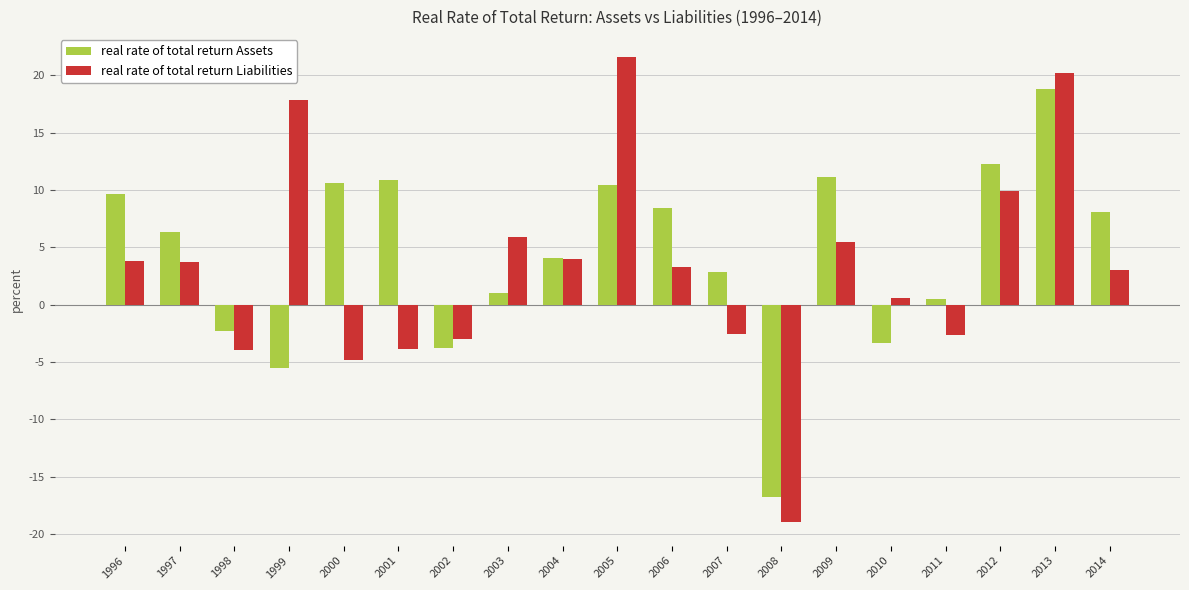

Rank the series at 1997 from highest to lowest value.

real rate of total return Assets, real rate of total return Liabilities